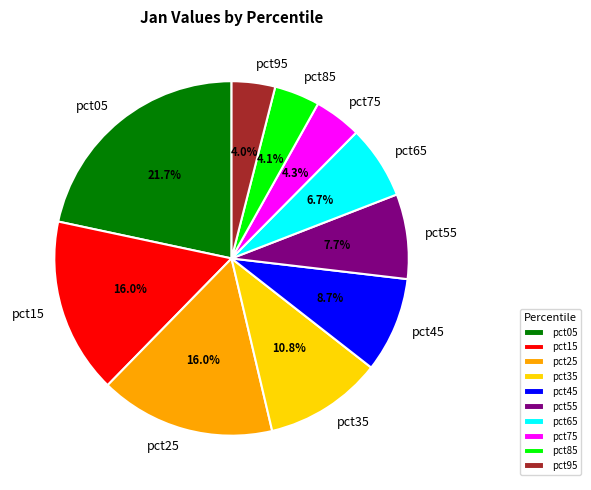

Is there any slice that represents more than half of the pie?

No